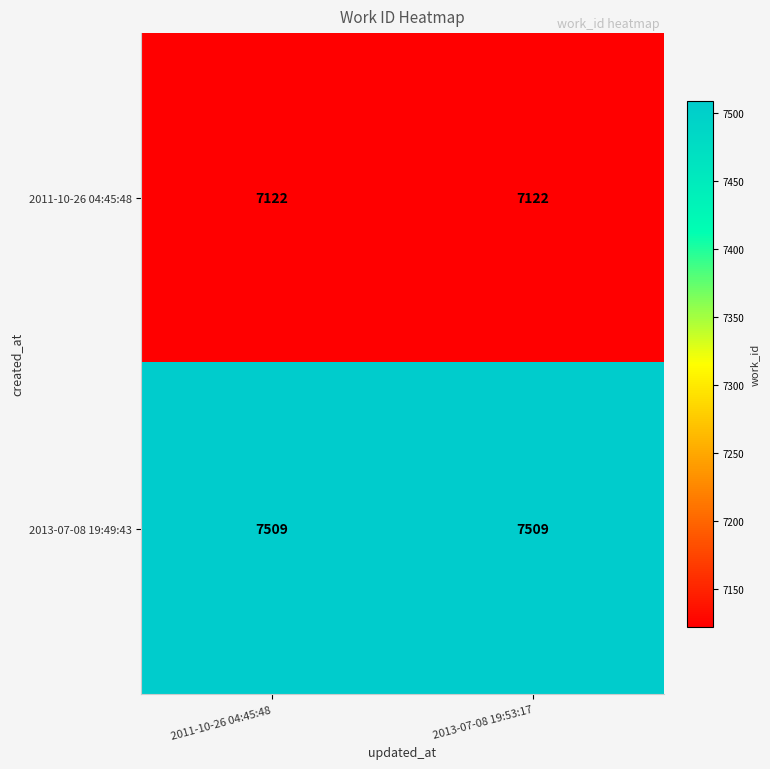

List the series in order of their peak value, highest first.

2013-07-08 19:49:43, 2011-10-26 04:45:48